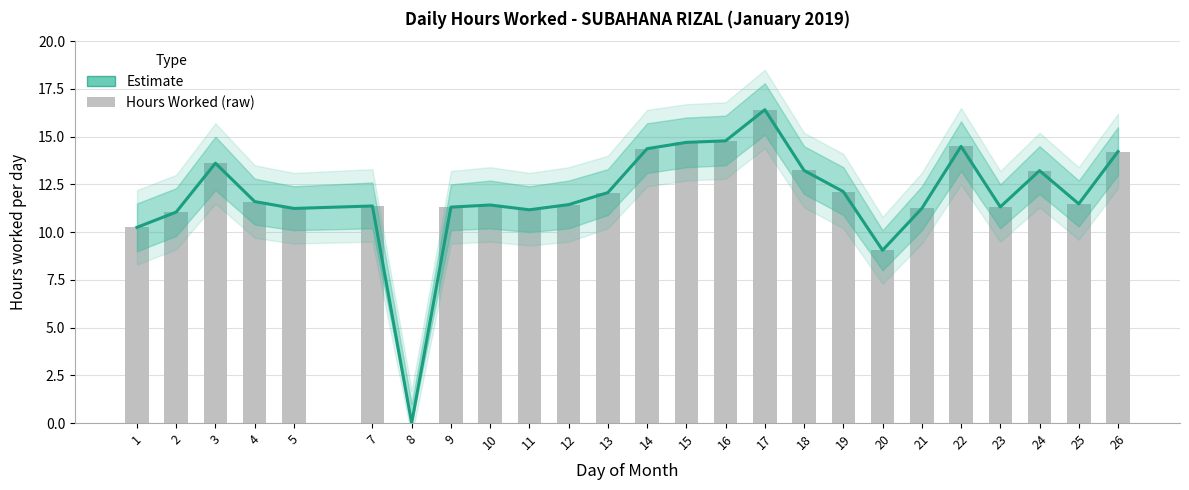

Does the chart contain any negative values?

No